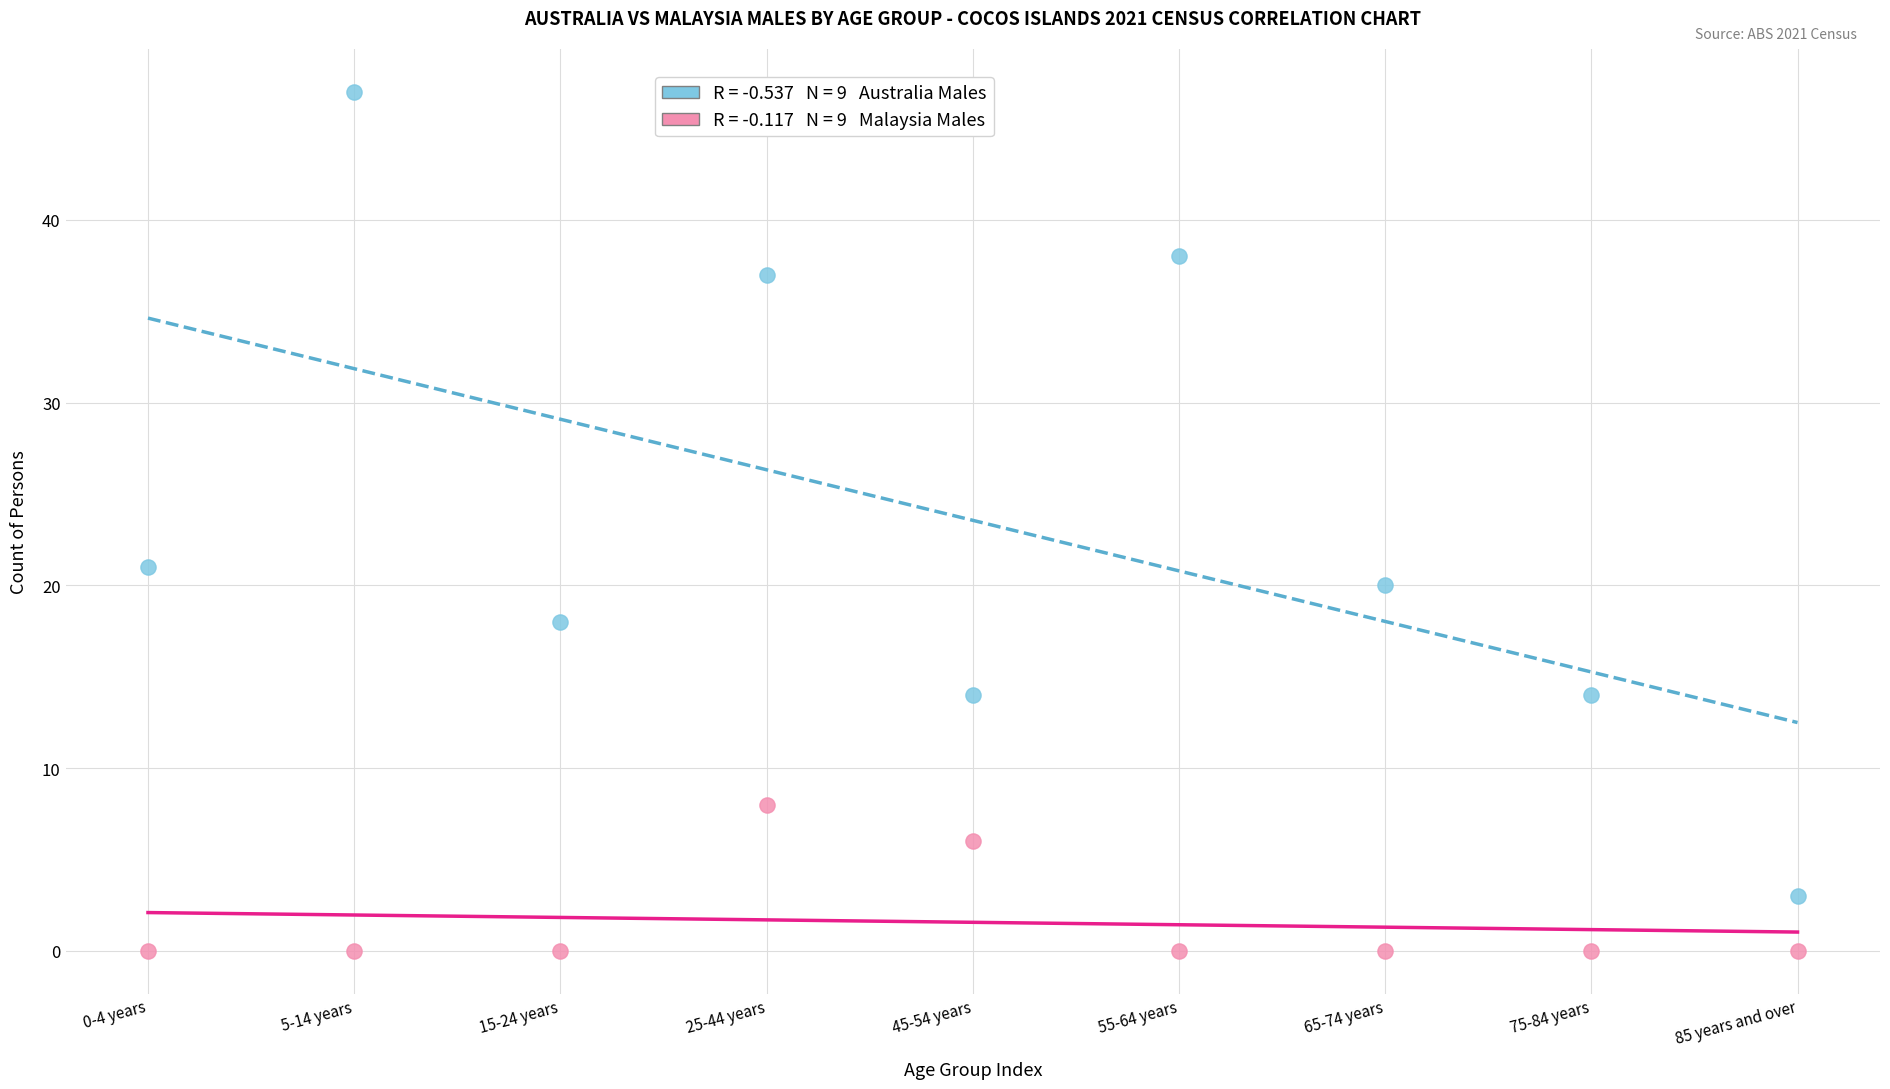

Across all data points, what is the range of Y values (max minus min)?

47